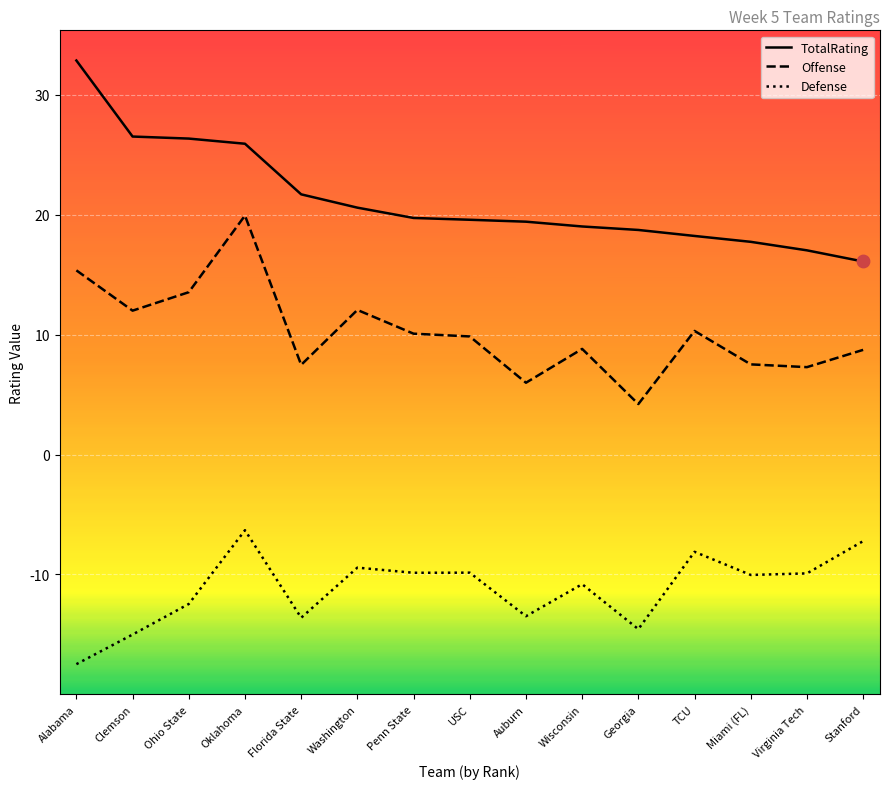

Which series has the largest total across all categories?

TotalRating